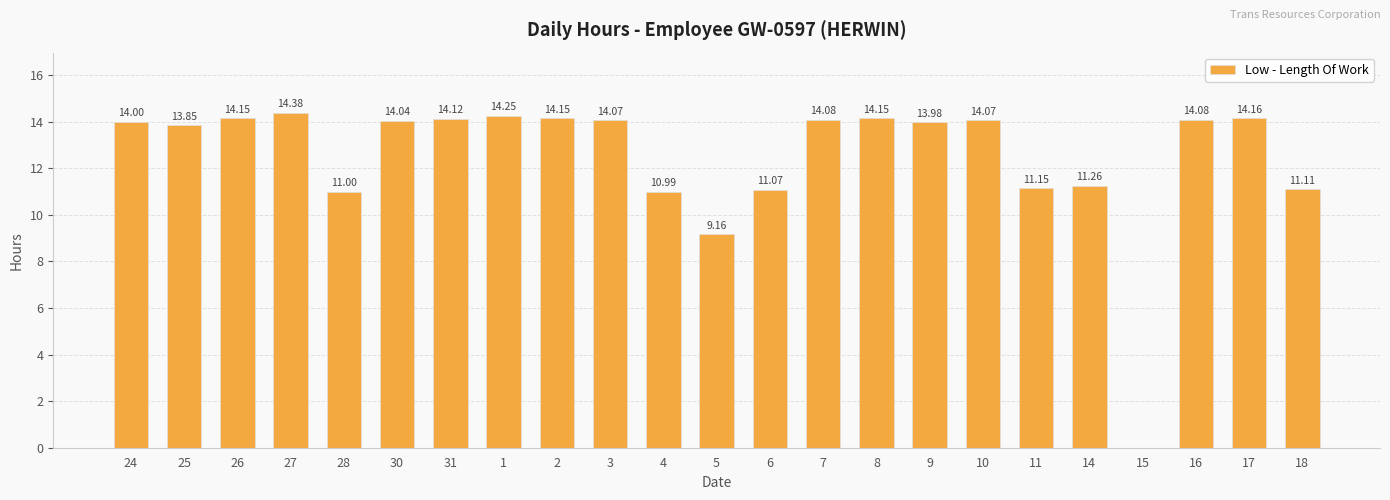

What is the change in value from 25 to 31?

+0.3